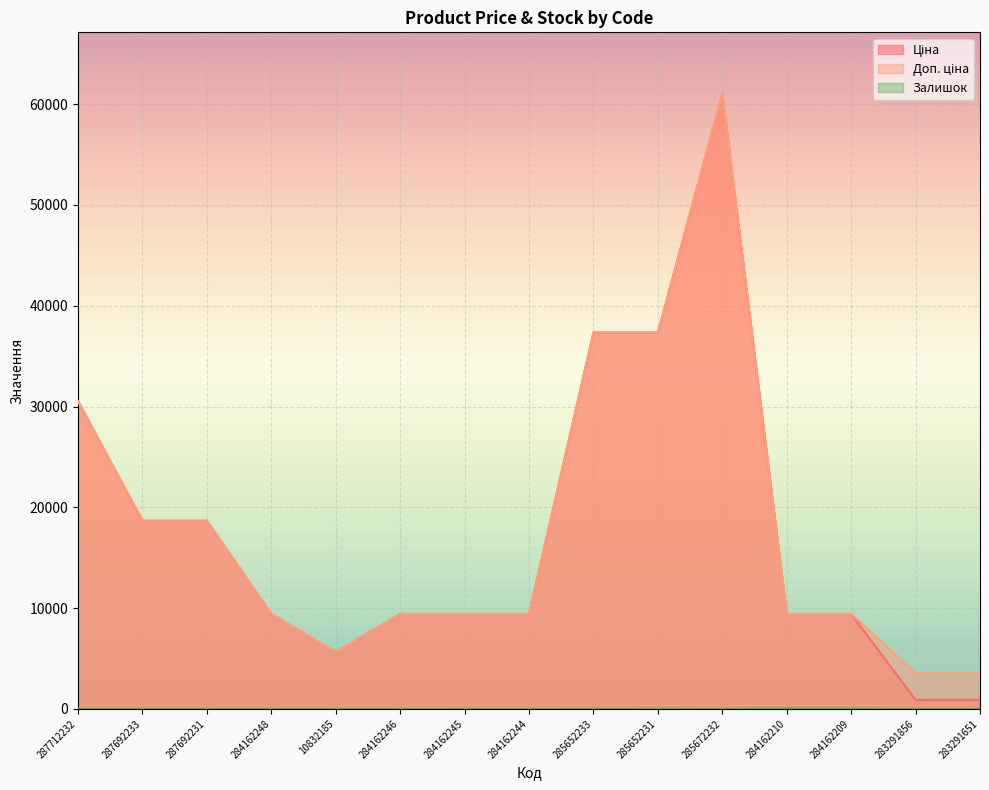

Where is the first local maximum for Доп. ціна?

285672232